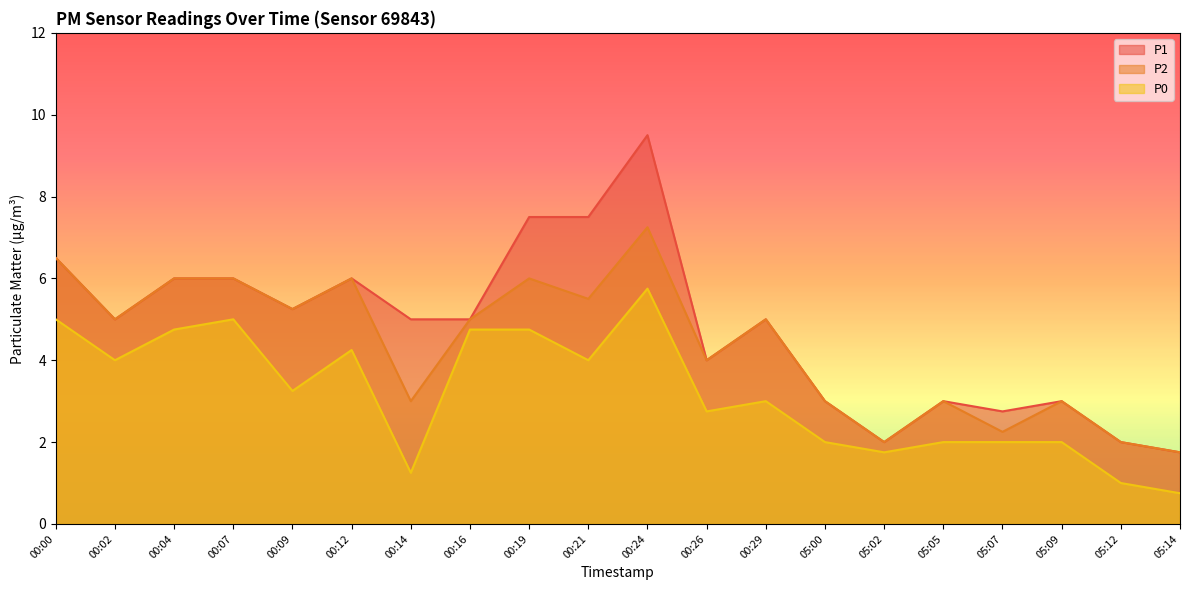

List the labels in order of P2 value, largest first.

00:24, 00:00, 00:04, 00:07, 00:12, 00:19, 00:21, 00:09, 00:02, 00:16, 00:29, 00:26, 00:14, 05:00, 05:05, 05:09, 05:07, 05:02, 05:12, 05:14